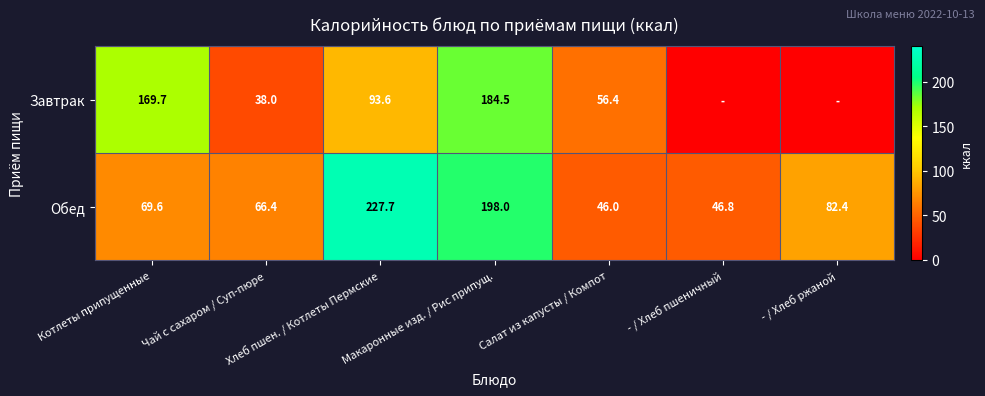

Where is Обед nearest to the value 136?

- / Хлеб ржаной